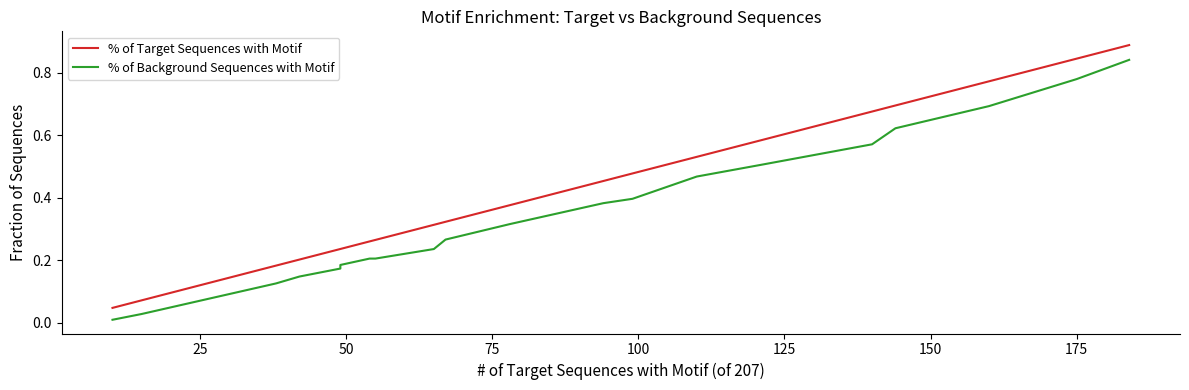

True or false: % of Target Sequences with Motif has a value of 0.1 at 25.

True